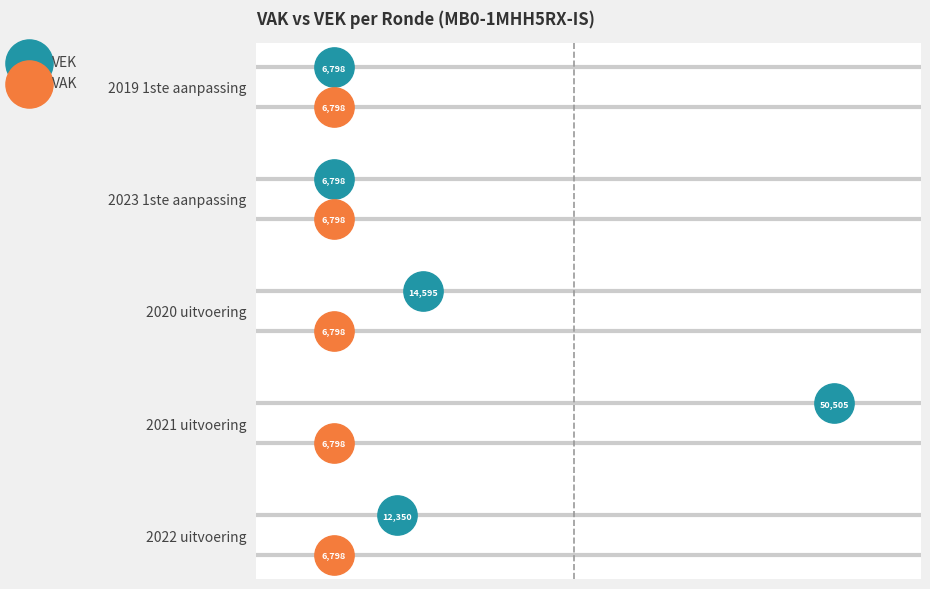

Is the value of VEK at 10000 greater than the value of VAK at 20000?

No